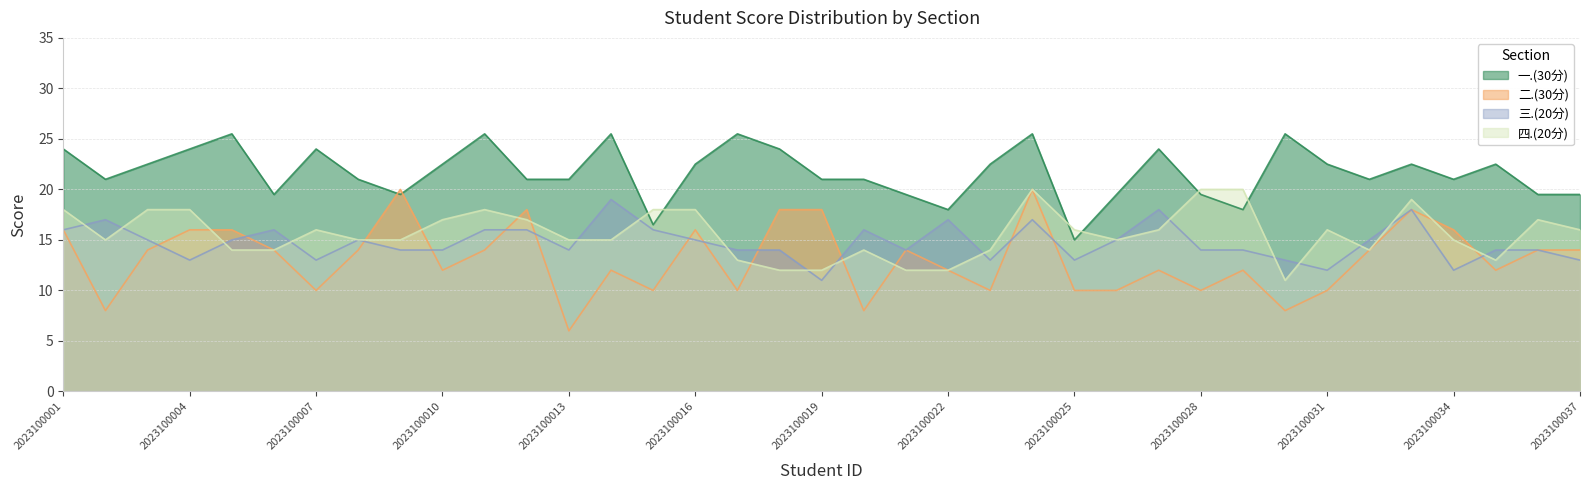

At 2023100027, list the series in order from largest to smallest.

一.(30分), 三.(20分), 四.(20分), 二.(30分)